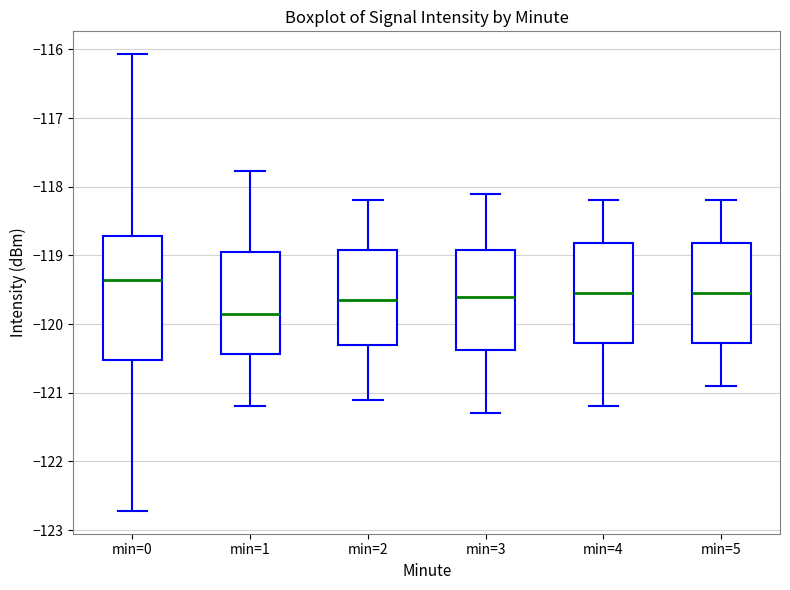

Where does the upper whisker of the box for min=4 end on the y-axis? The values are not printed on the chart, so give them approximately, as read against the axis.

-118.2